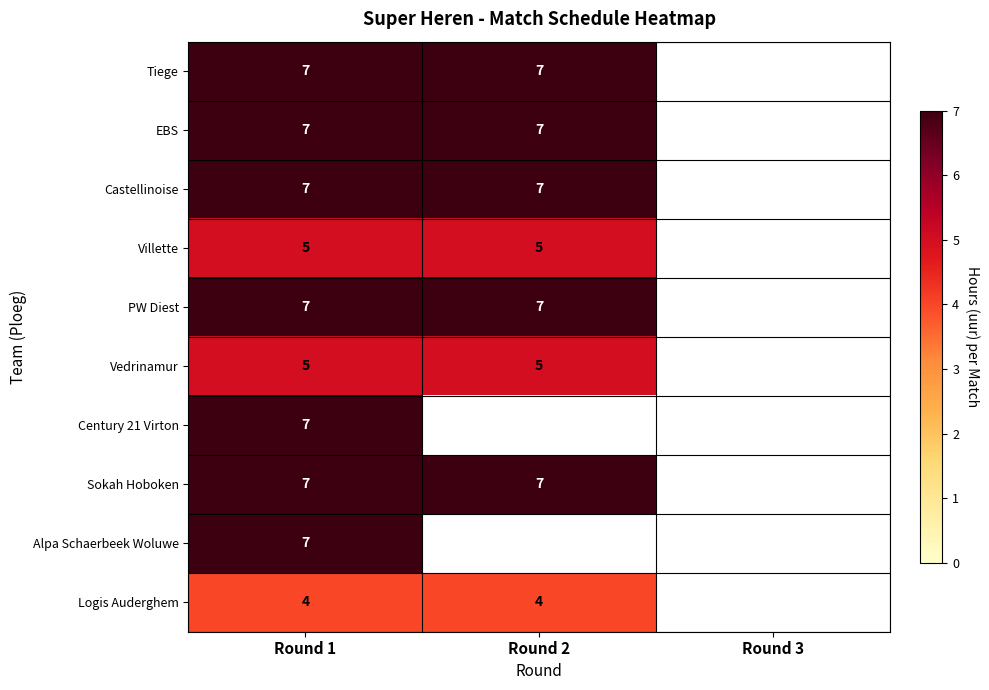

What is the total value across all series at Round 1?

63